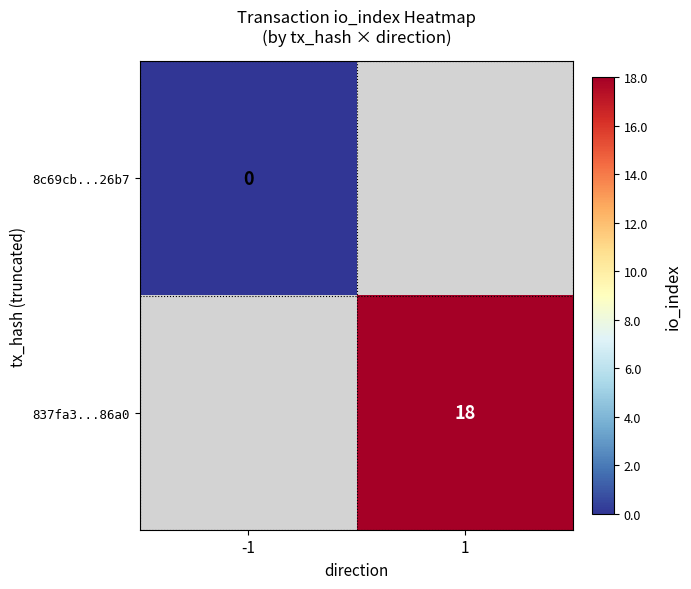

The value of 837fa3...86a0 at 1 is 26.2. True or false?

False